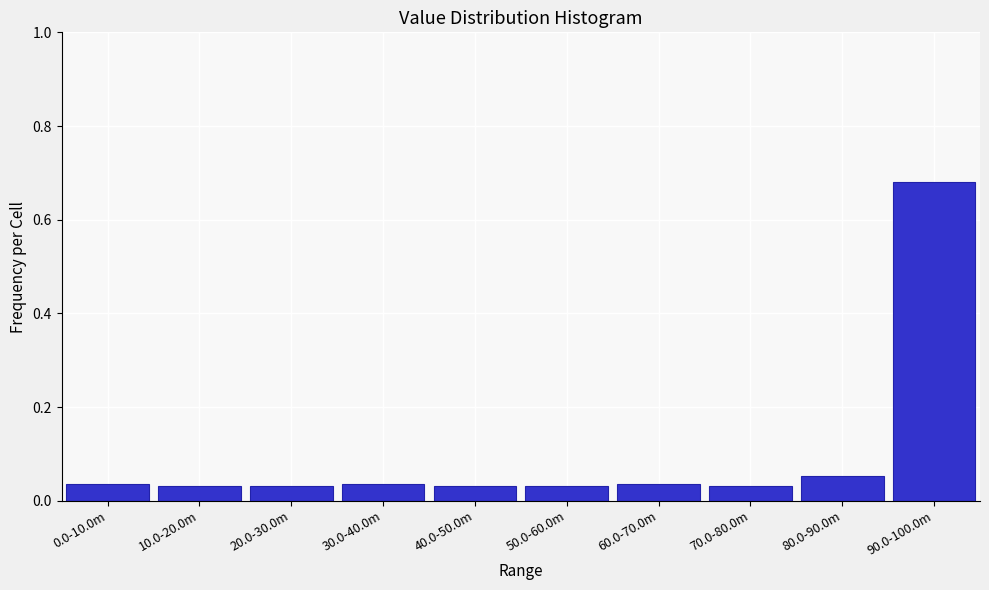

True or false: the data shows 1.2 at 90.0-100.0m.

False